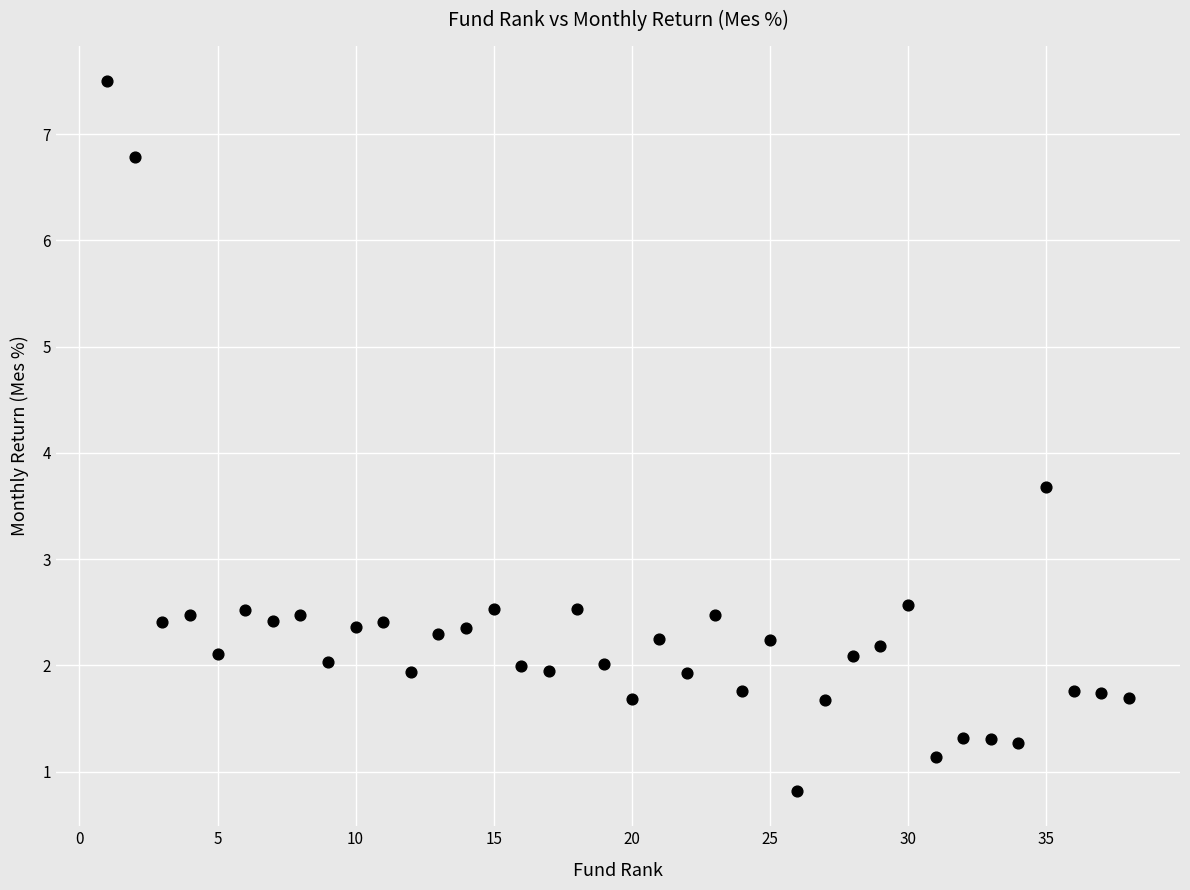

What Y value in the scatter plot is closest to 4?

3.7